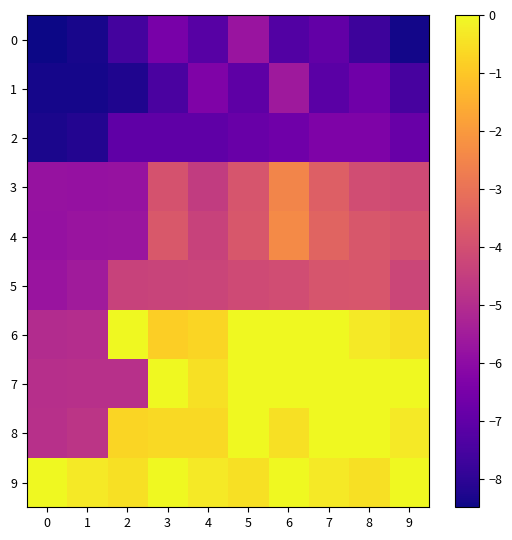

Which category has the highest value in the 1 series?

6